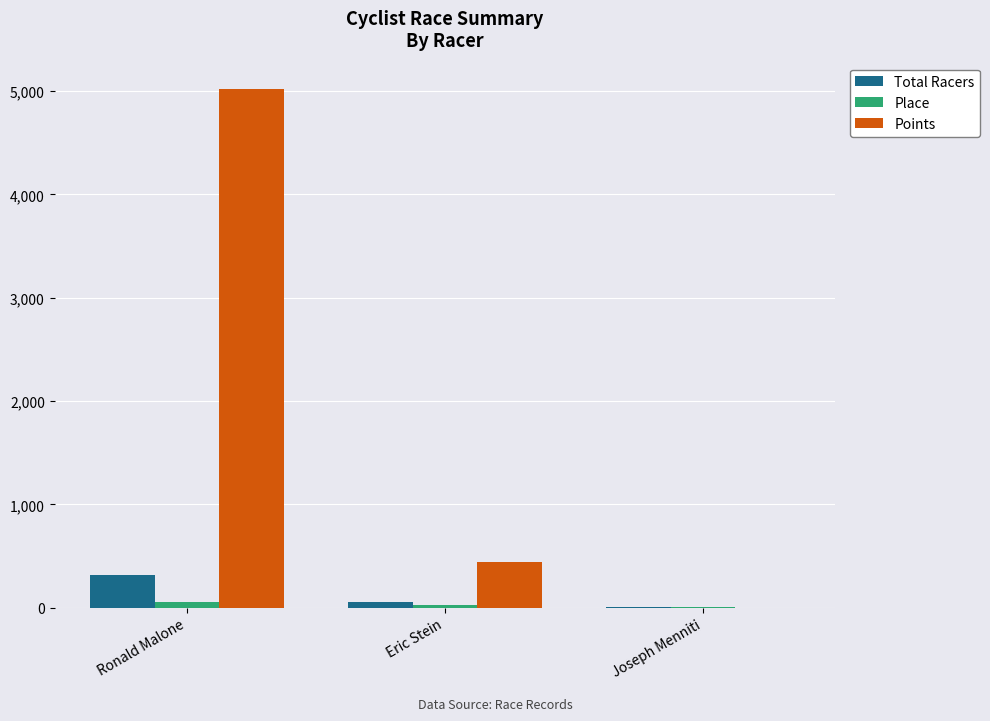

Which label corresponds to the largest value in the chart?

Ronald Malone